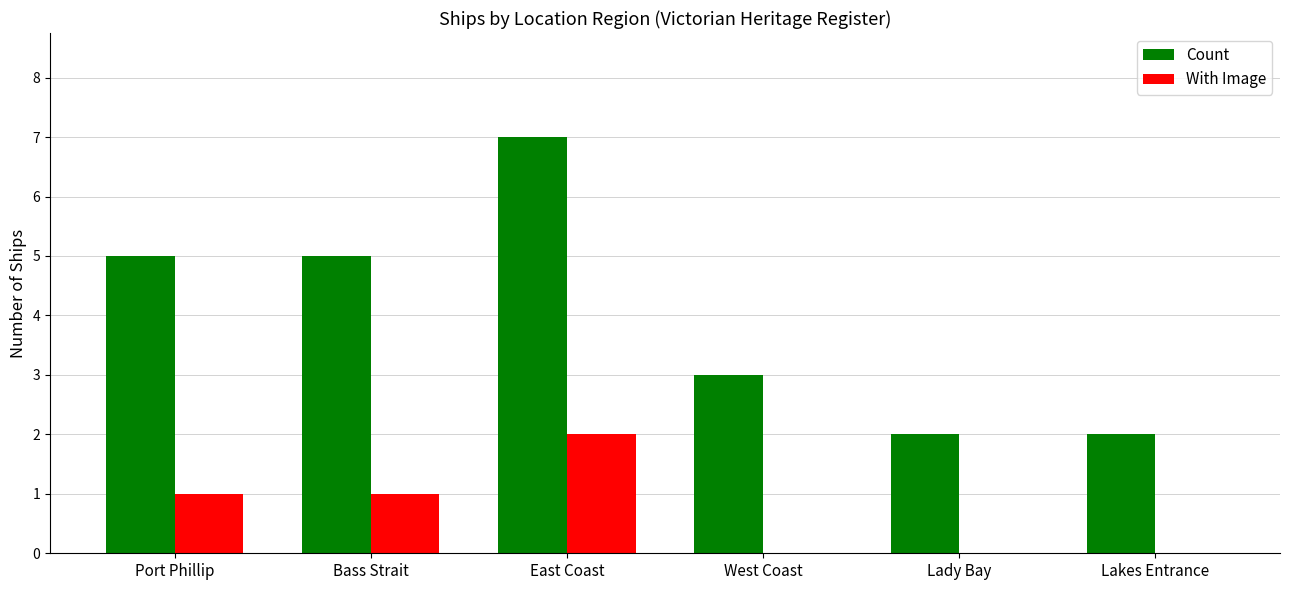

Between West Coast and Lakes Entrance, which series saw the biggest shift?

Count